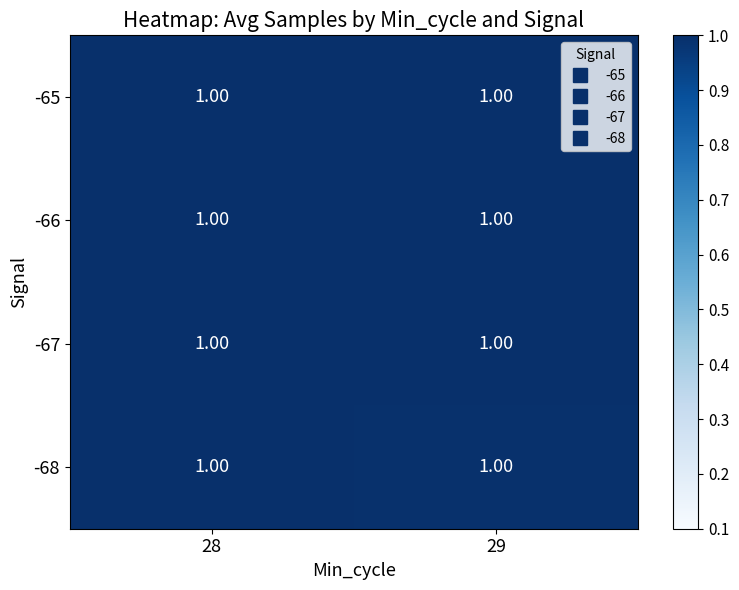

Reading left to right, what are all the values shown in this chart?

-65: 28=1.0	29=1.0
-66: 28=1.0	29=1.0
-67: 28=1.0	29=1.0
-68: 28=1.0	29=1.0